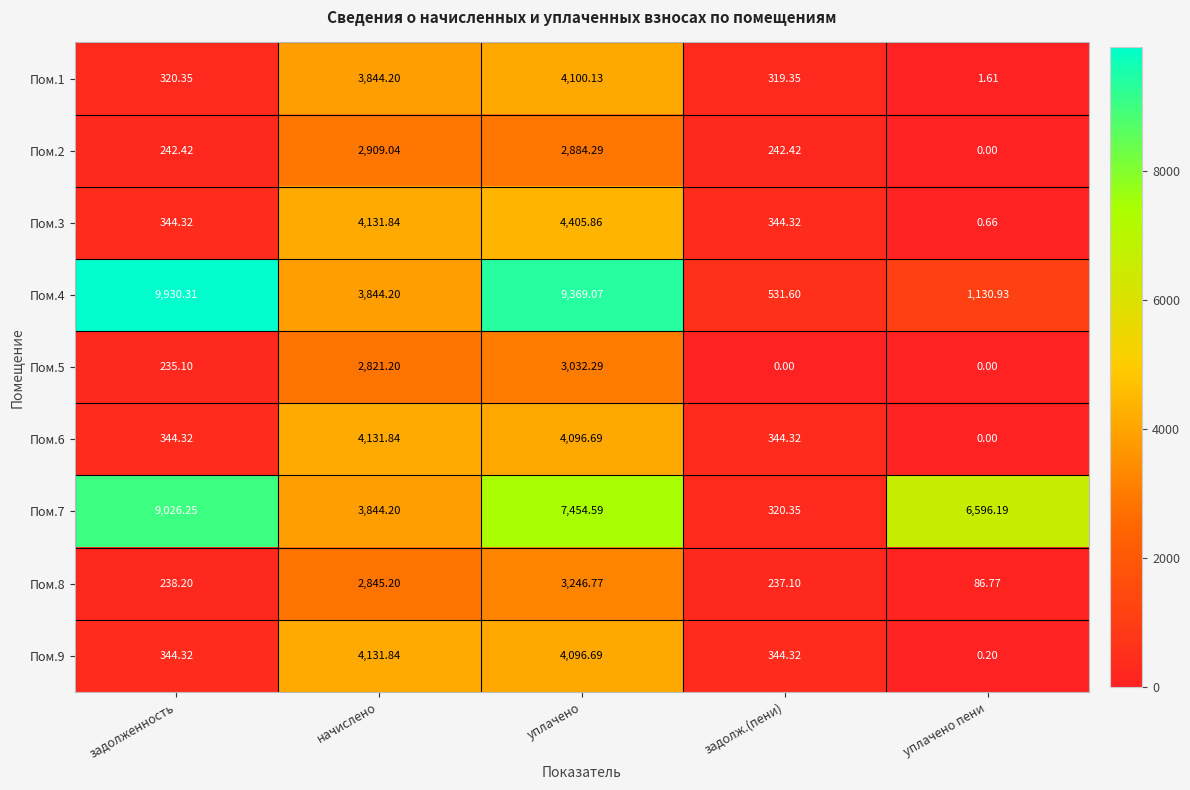

At which label does Пом.7 first exceed 6596?

задолженность